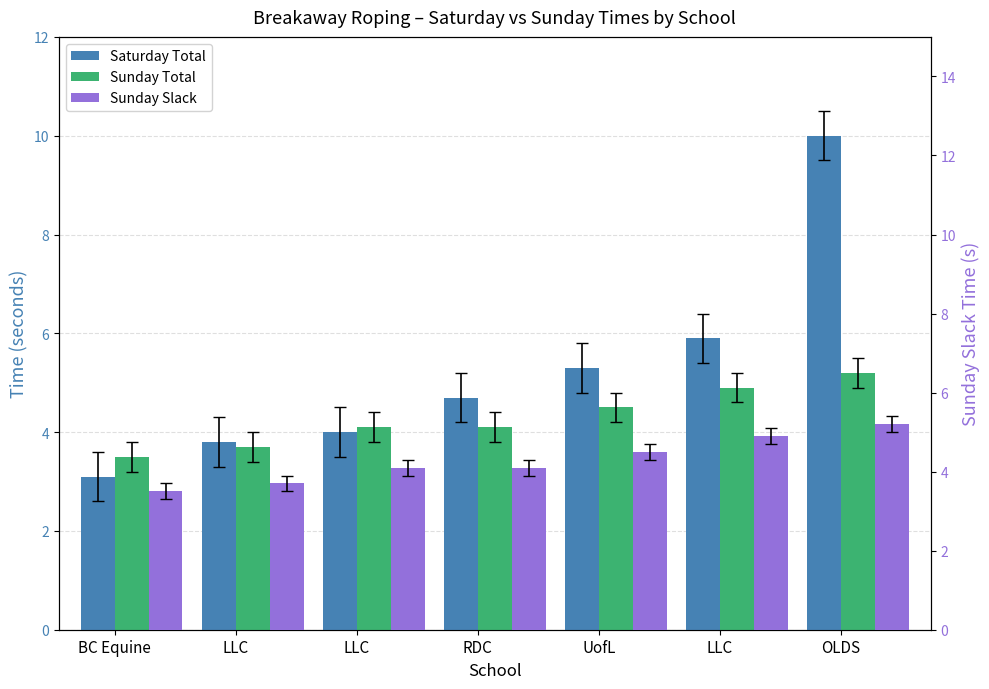

What is the sum of all Sunday Slack values?

30.0